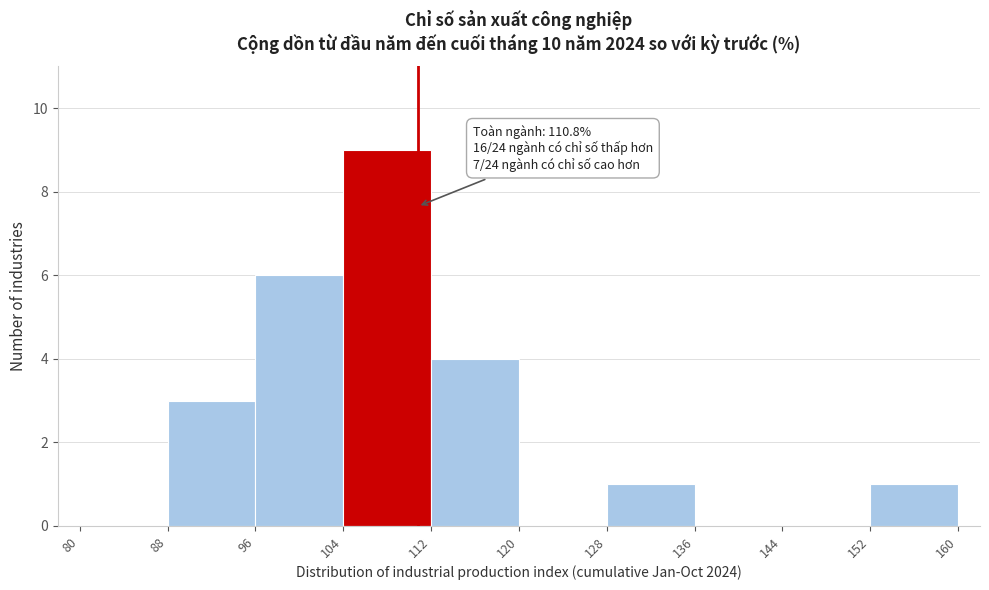

Which range on the x-axis has the tallest bar?

104 to 112